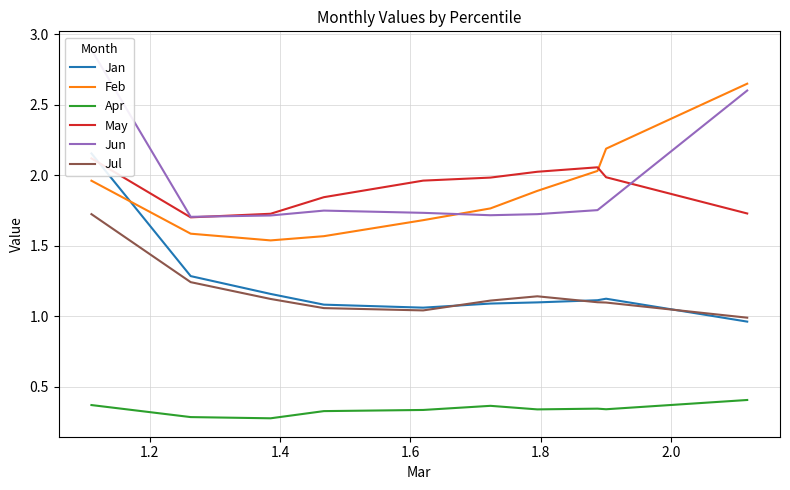

True or false: Apr and Feb intersect in this chart.

False